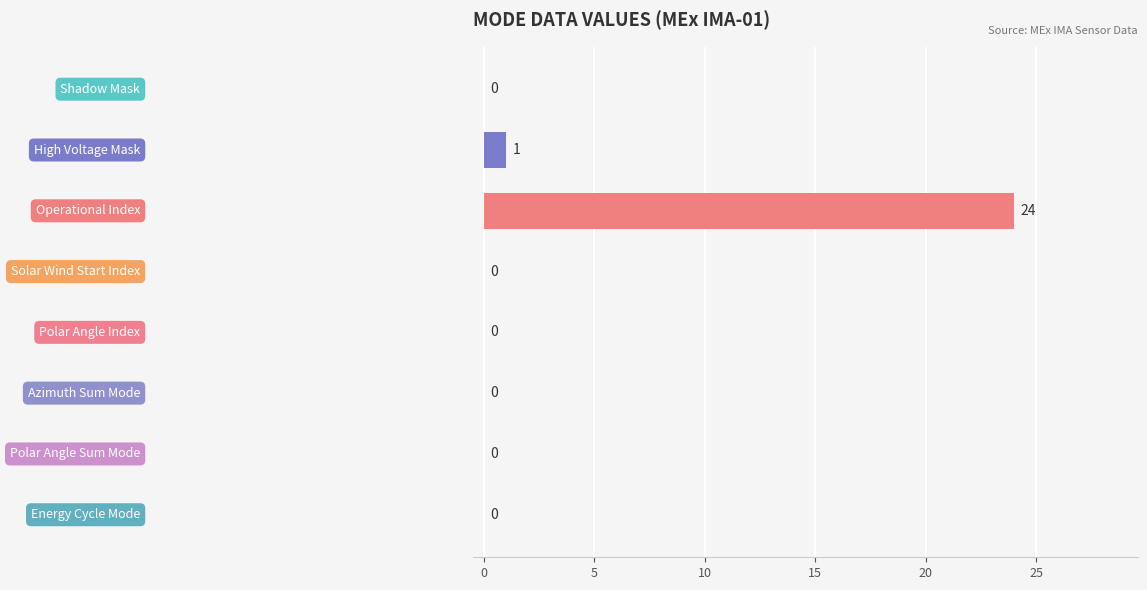

What is the sum of all values?

25